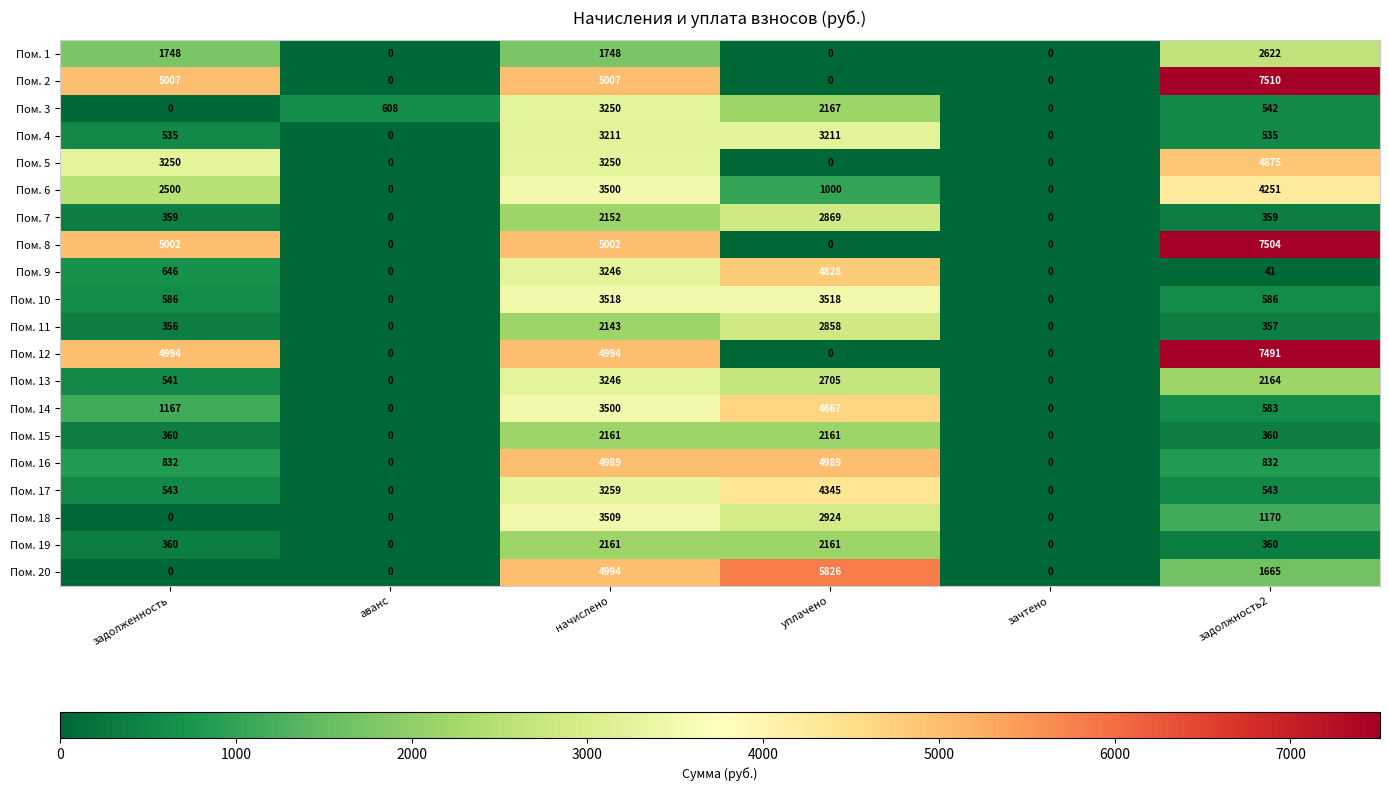

Count the Пом. 1 values in the range 0 to 1748.

5